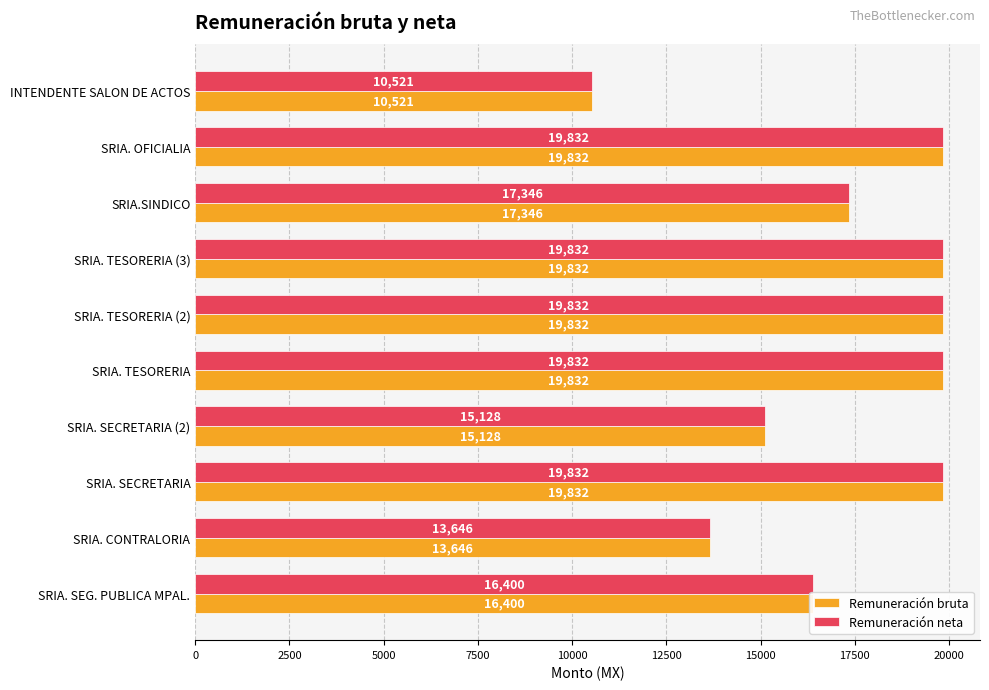

Read the Remuneración bruta value at SRIA.SINDICO, to the nearest 50.

17350